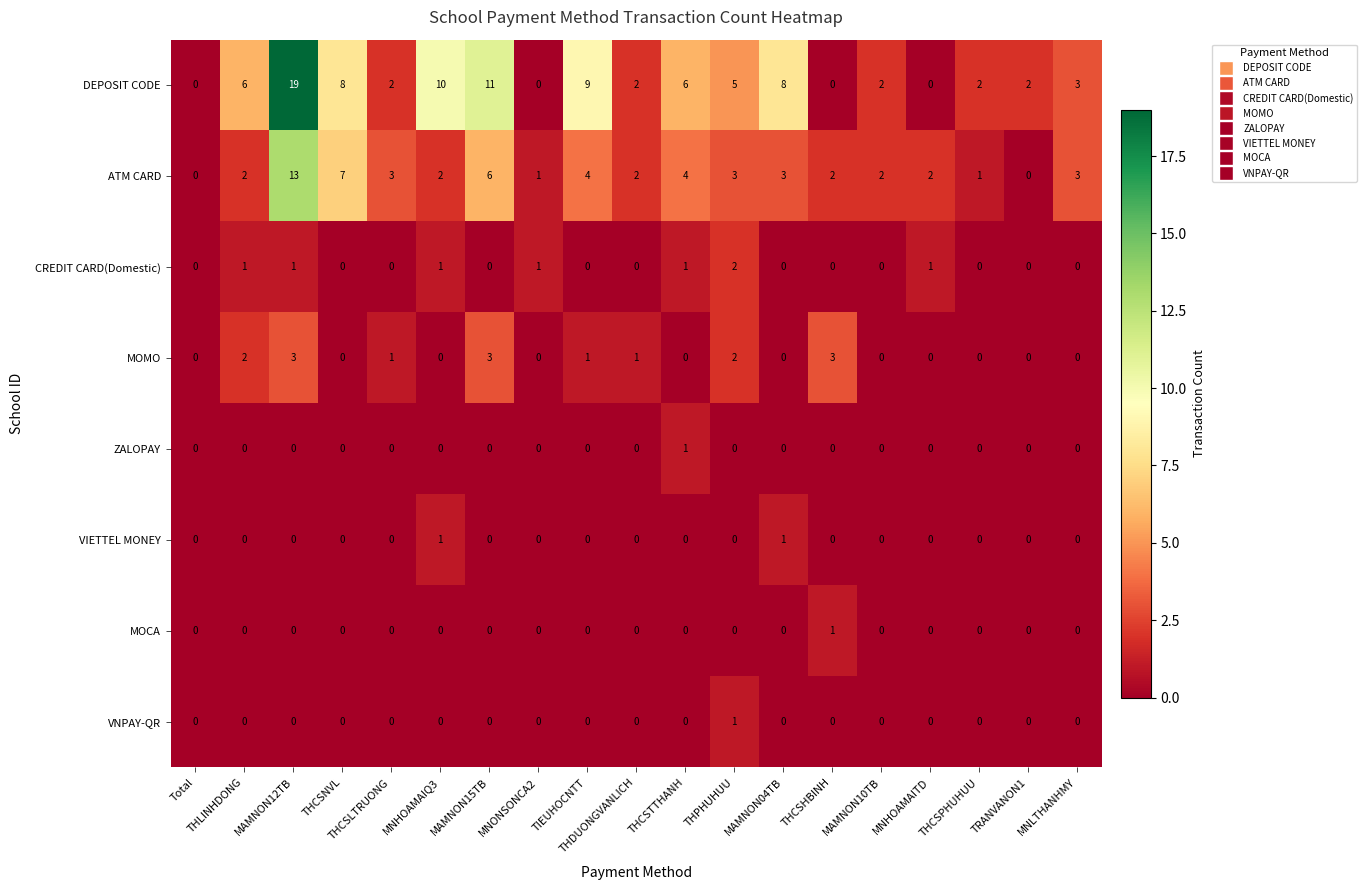

True or false: MOCA has a value of -1 at THDUONGVANLICH.

False